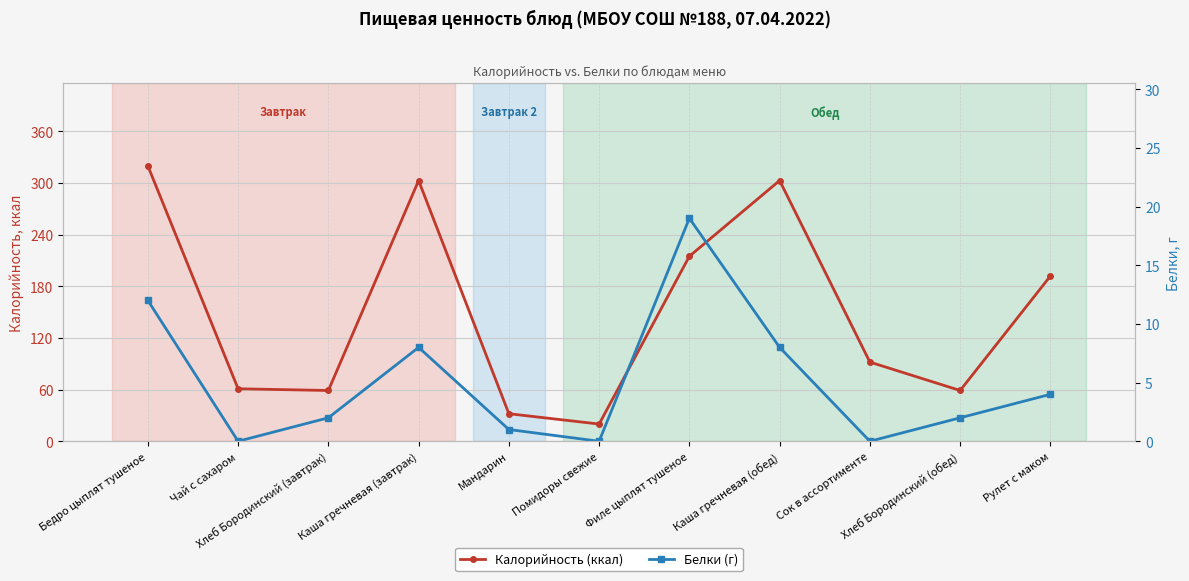

What is the label of the 8th point from the left?

Каша гречневая (обед)